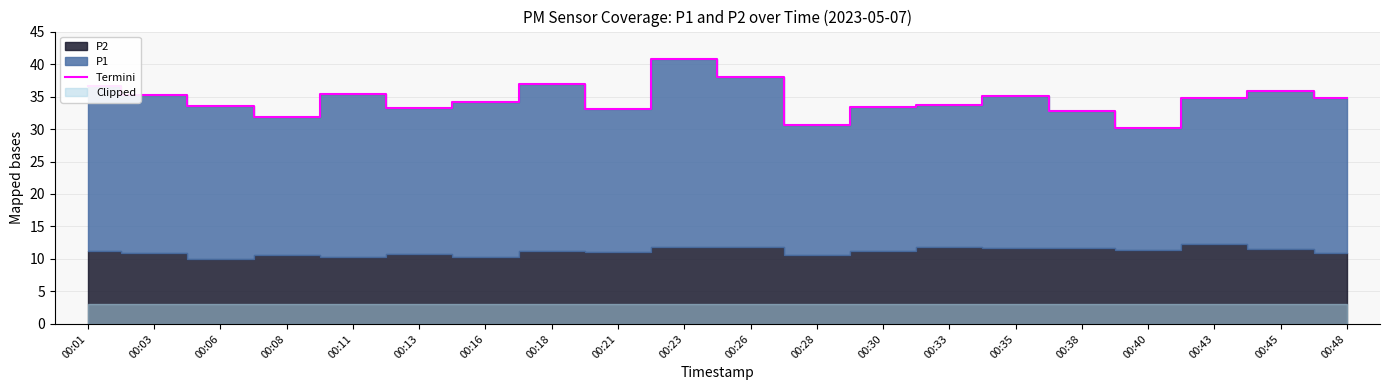

What is the maximum value for Termini?

40.8